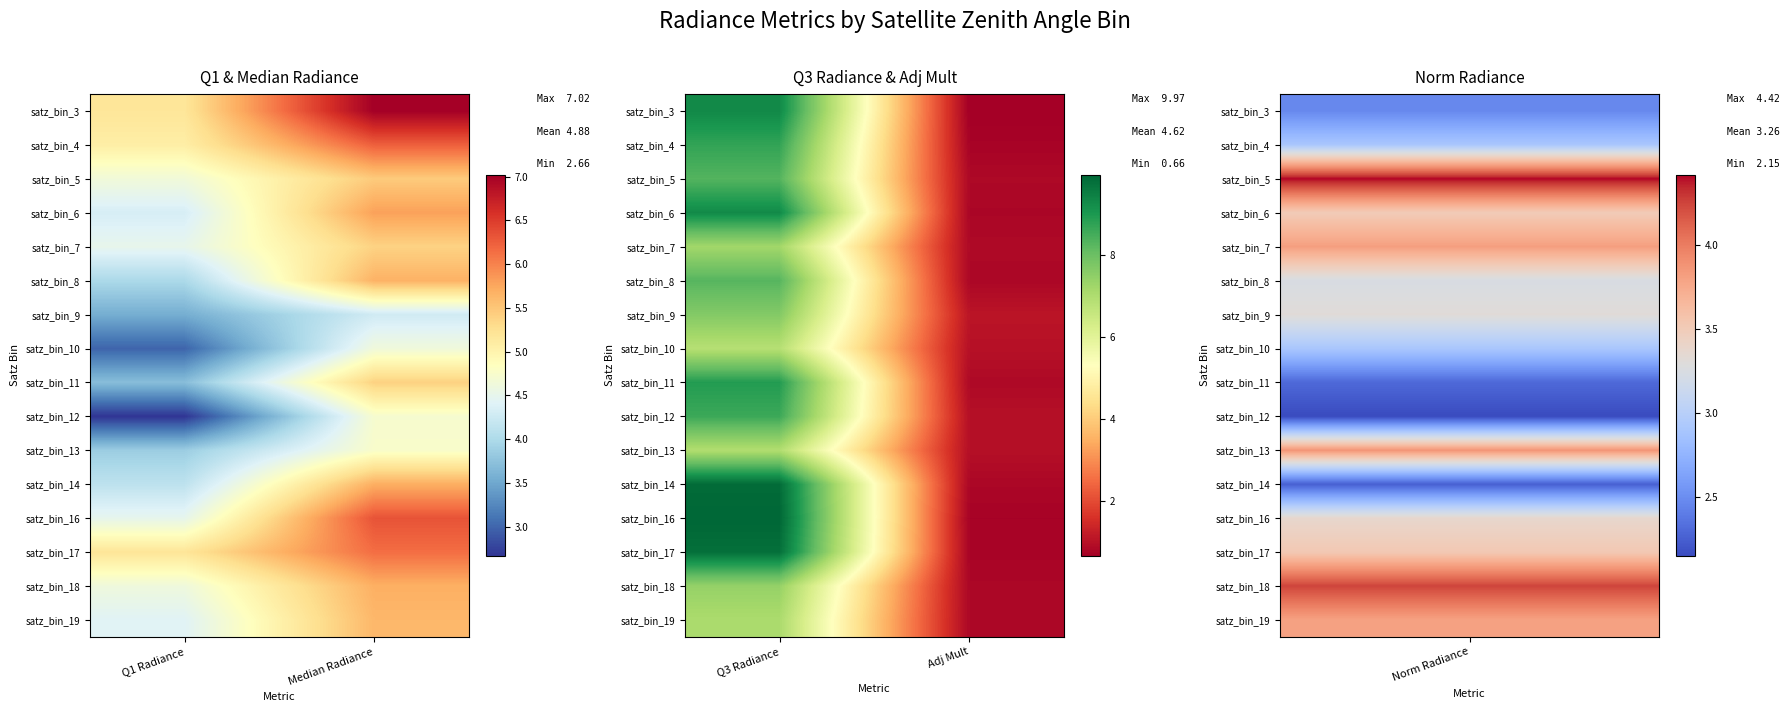

What is the maximum value shown in the chart?

10.0